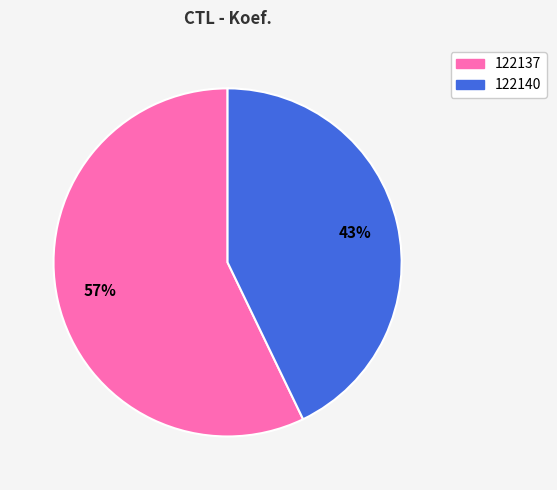

How many slices are in this pie chart?

2